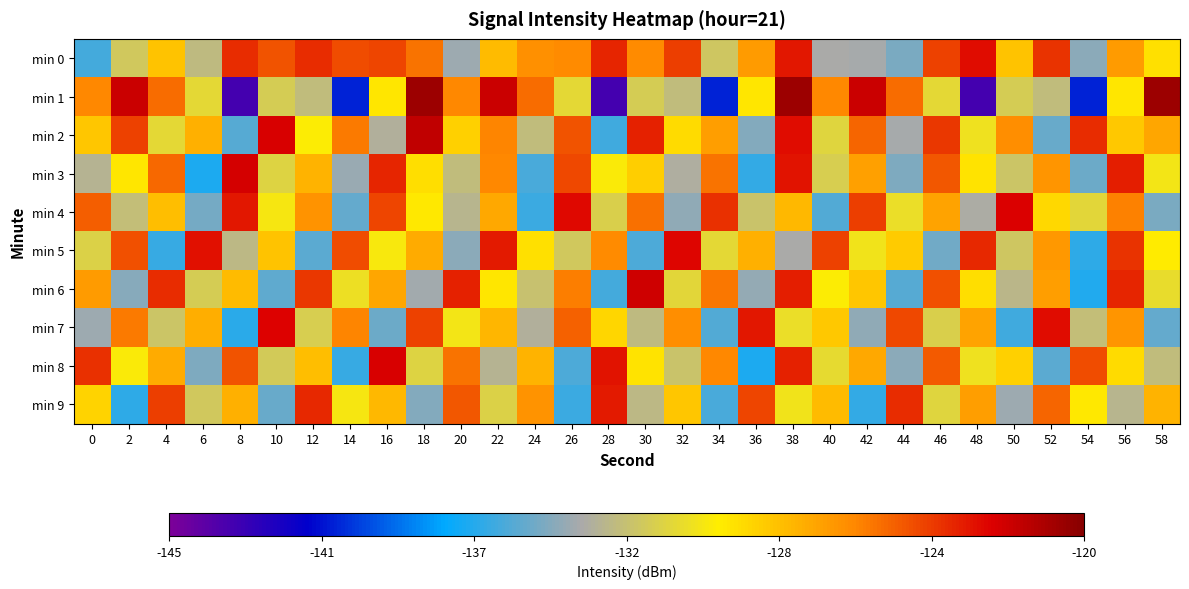

What is the maximum value shown in the chart?

-120.6